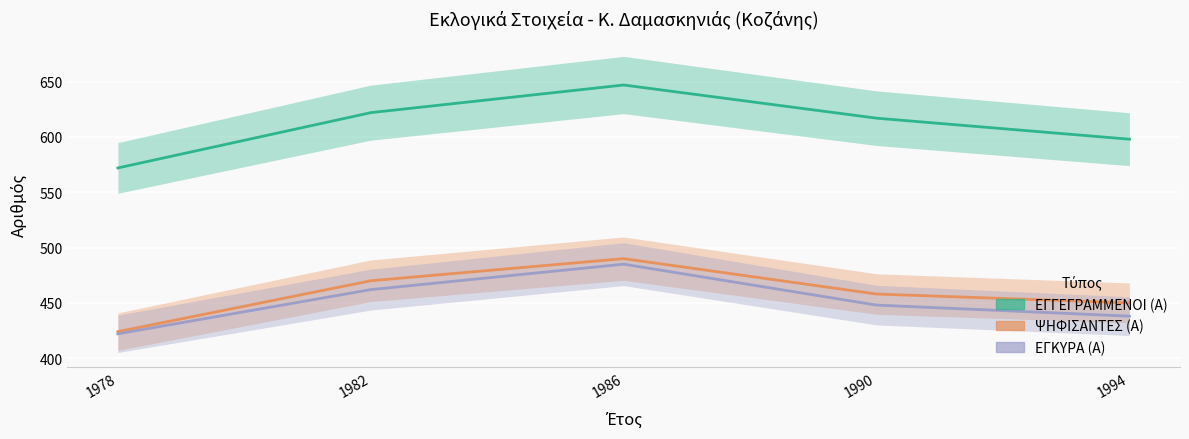

What is the average value of the ΨΗΦΙΣΑΝΤΕΣ (Α) series?

458